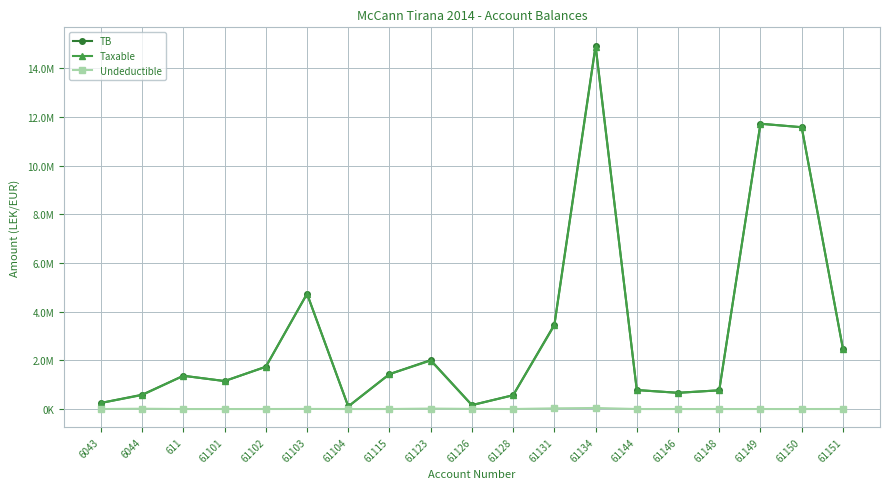

Which series has the largest total across all categories?

TB